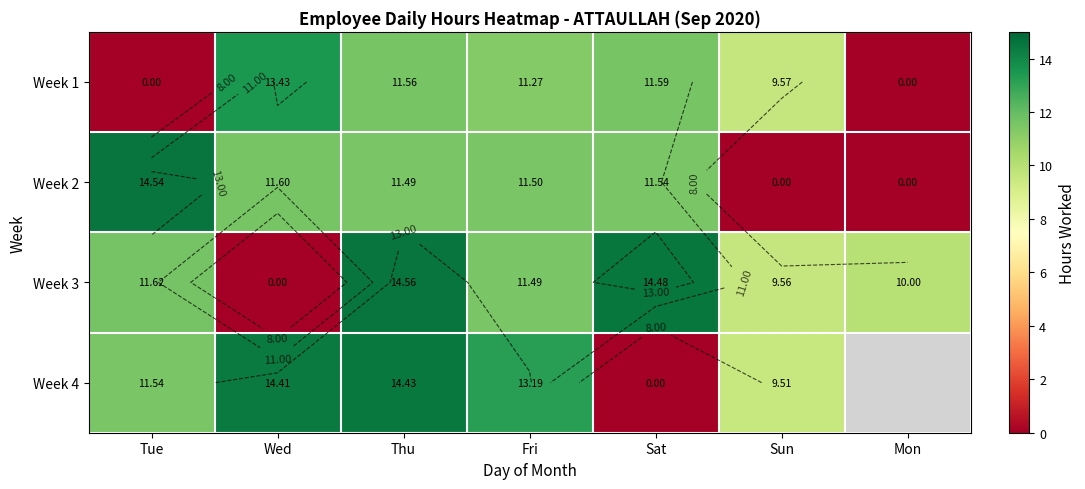

At which label does Week 4 reach its peak?

Thu